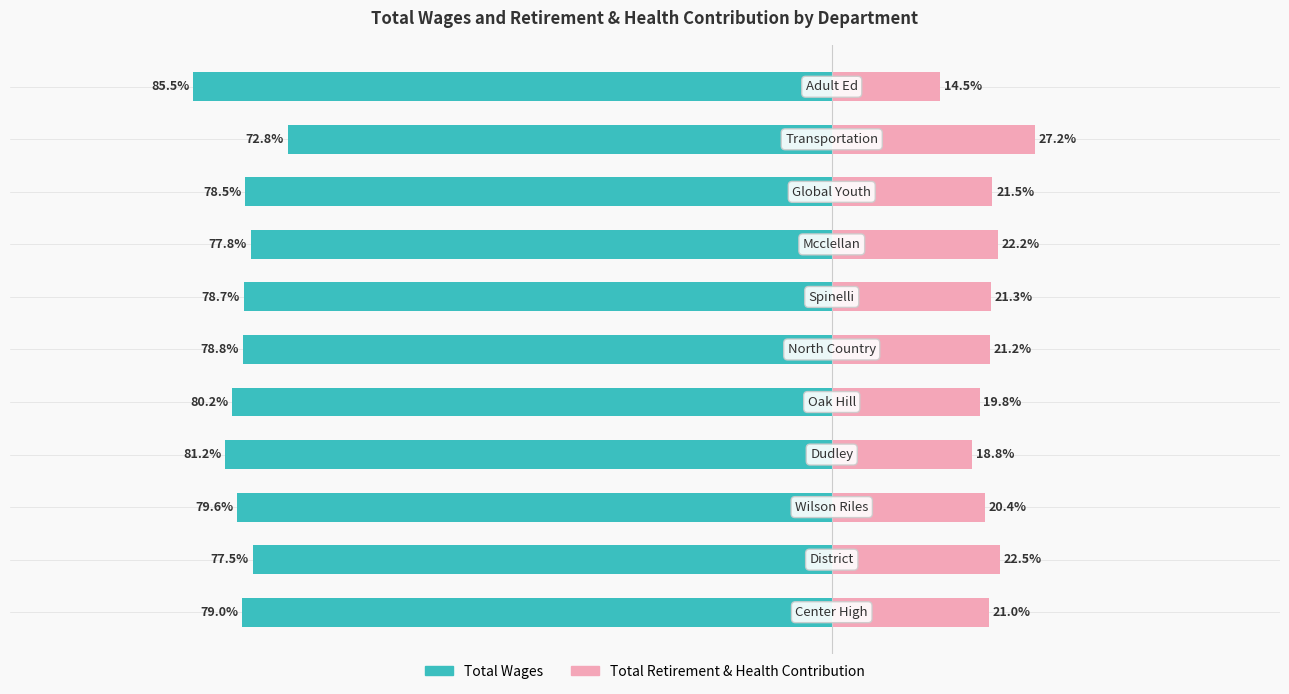

Are the bars horizontal?

Yes